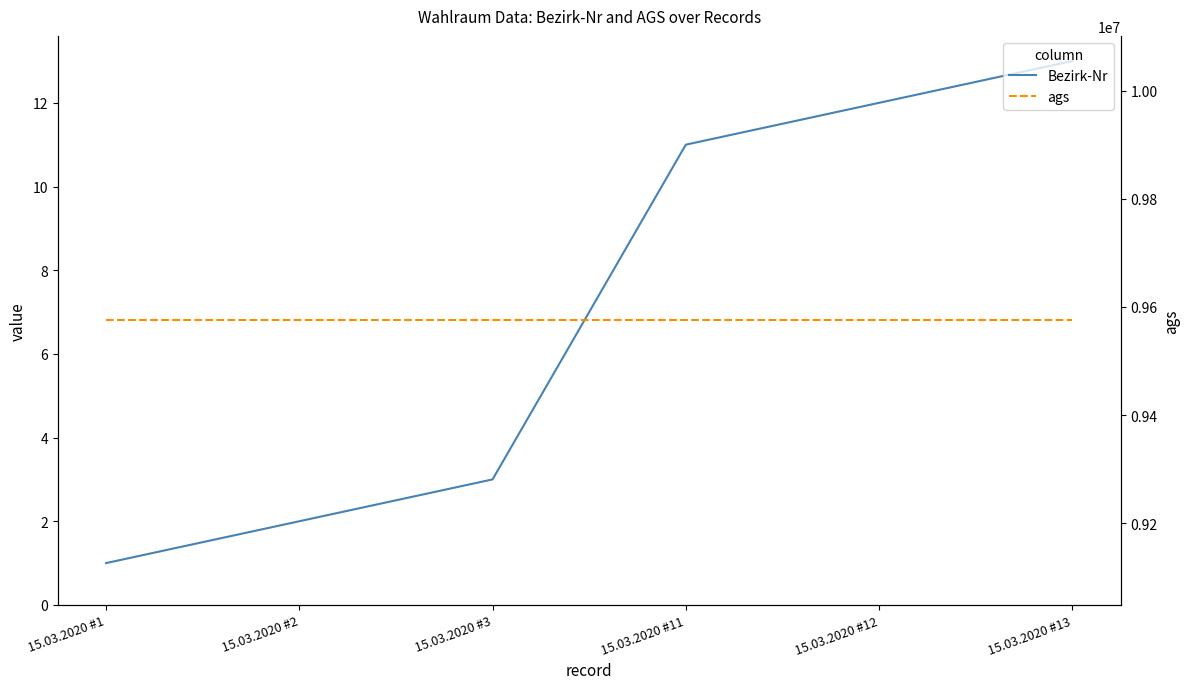

At how many categories does at least one series exceed 9092464?

6